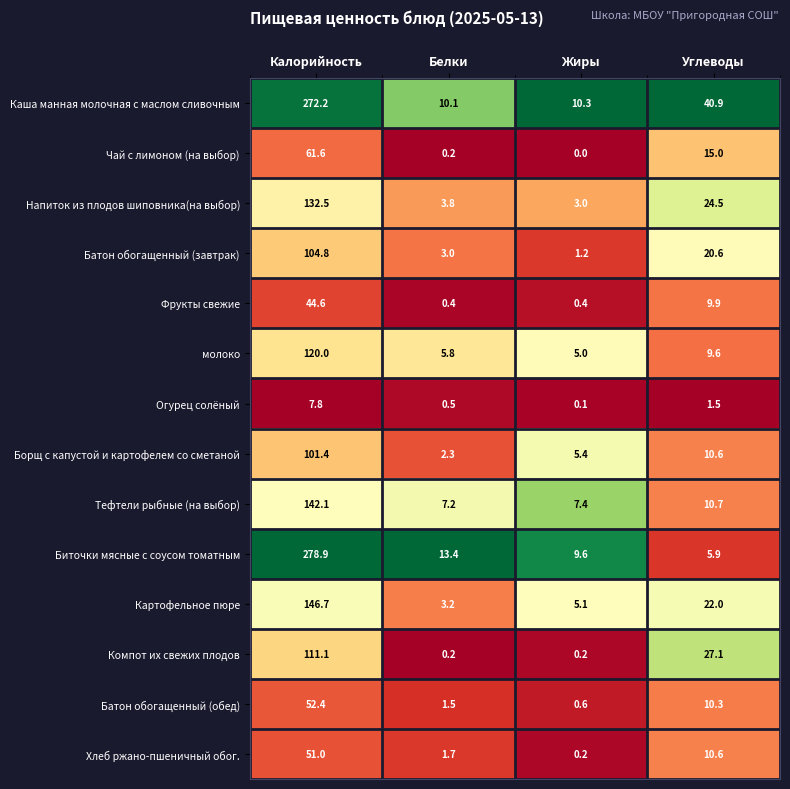

List the series in order of their peak value, lowest first.

Огурец солёный, Фрукты свежие, Хлеб ржано-пшеничный обог., Батон обогащенный (обед), Чай с лимоном (на выбор), Борщ с капустой и картофелем со сметаной, Батон обогащенный (завтрак), Компот их свежих плодов, молоко, Напиток из плодов шиповника(на выбор), Тефтели рыбные (на выбор), Картофельное пюре, Каша манная молочная с маслом сливочным, Биточки мясные с соусом томатным